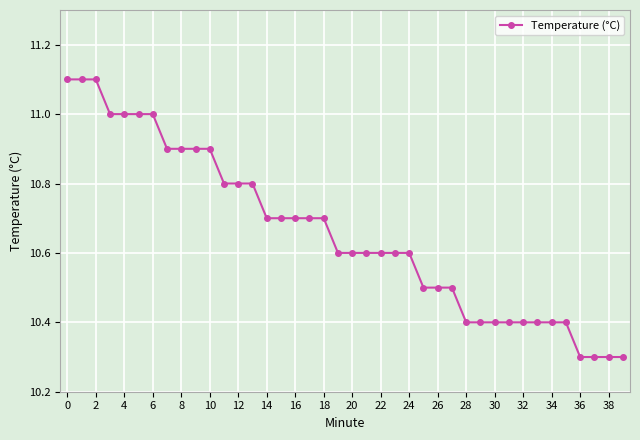

What is the greatest value displayed?

11.1